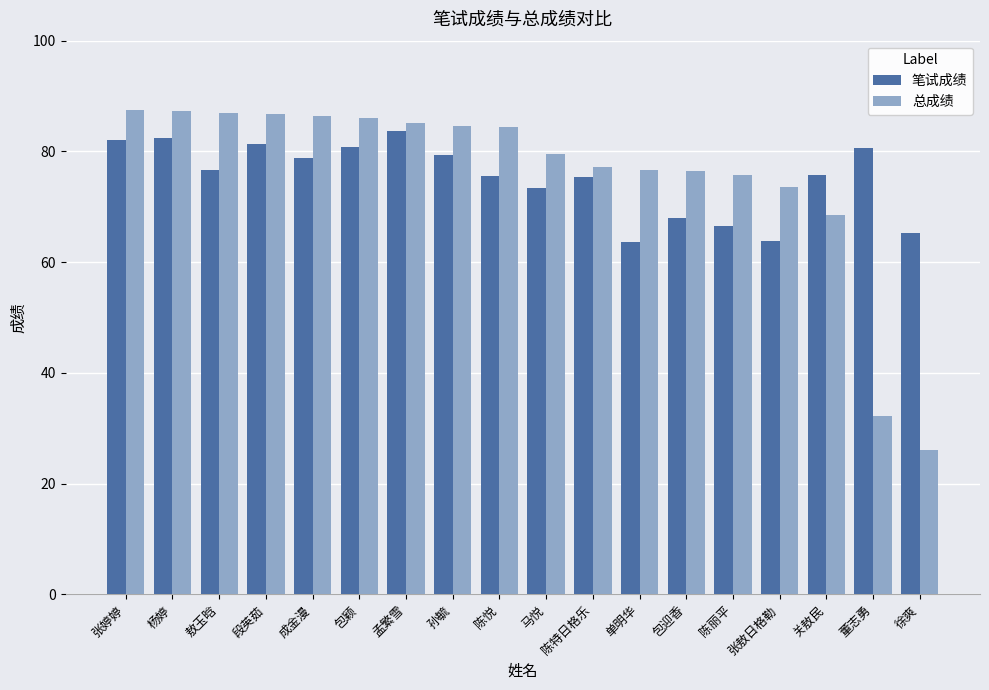

What is the maximum value for 总成绩?

87.4